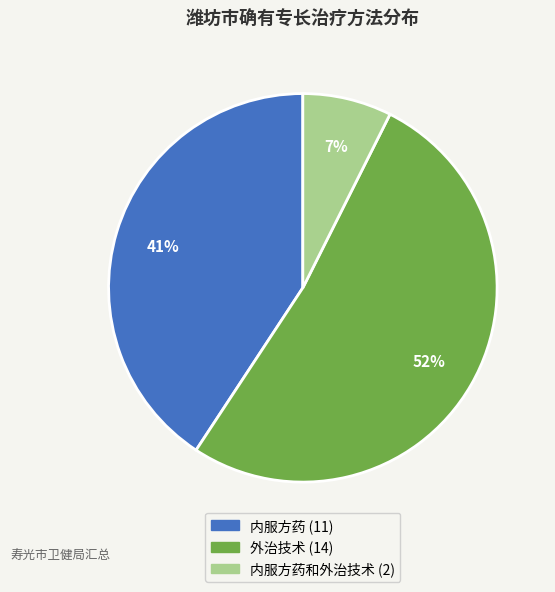

How many segments does this pie chart have?

3